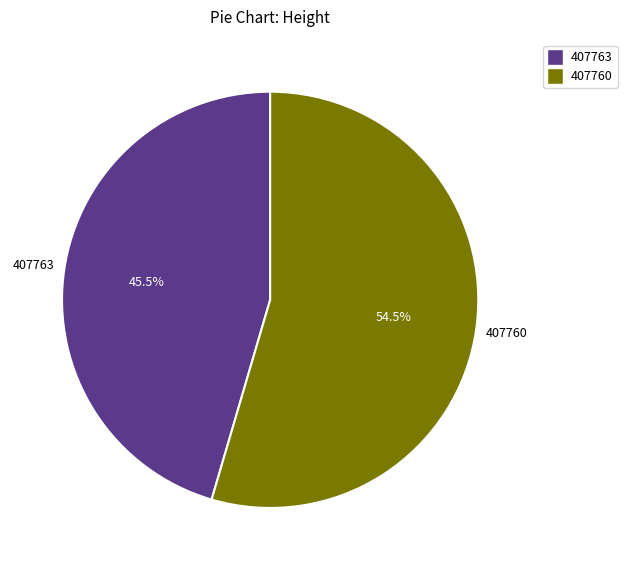

Which slice is the smallest?

407763